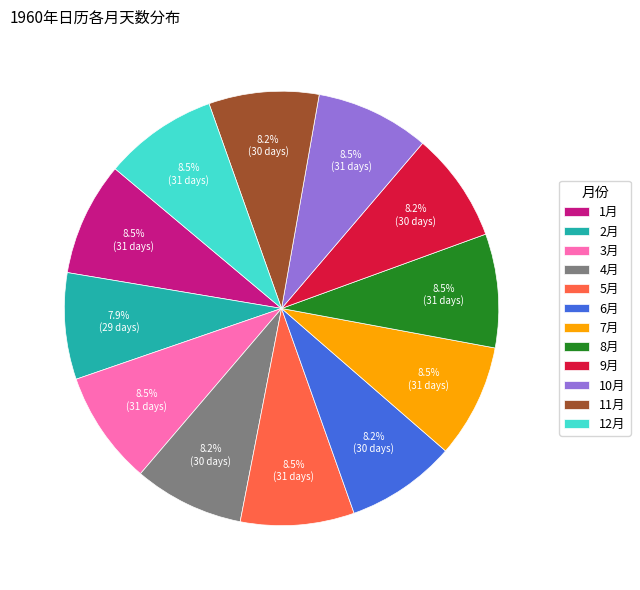

To the nearest percent, what is the difference between the largest and smallest slice percentages?

1%